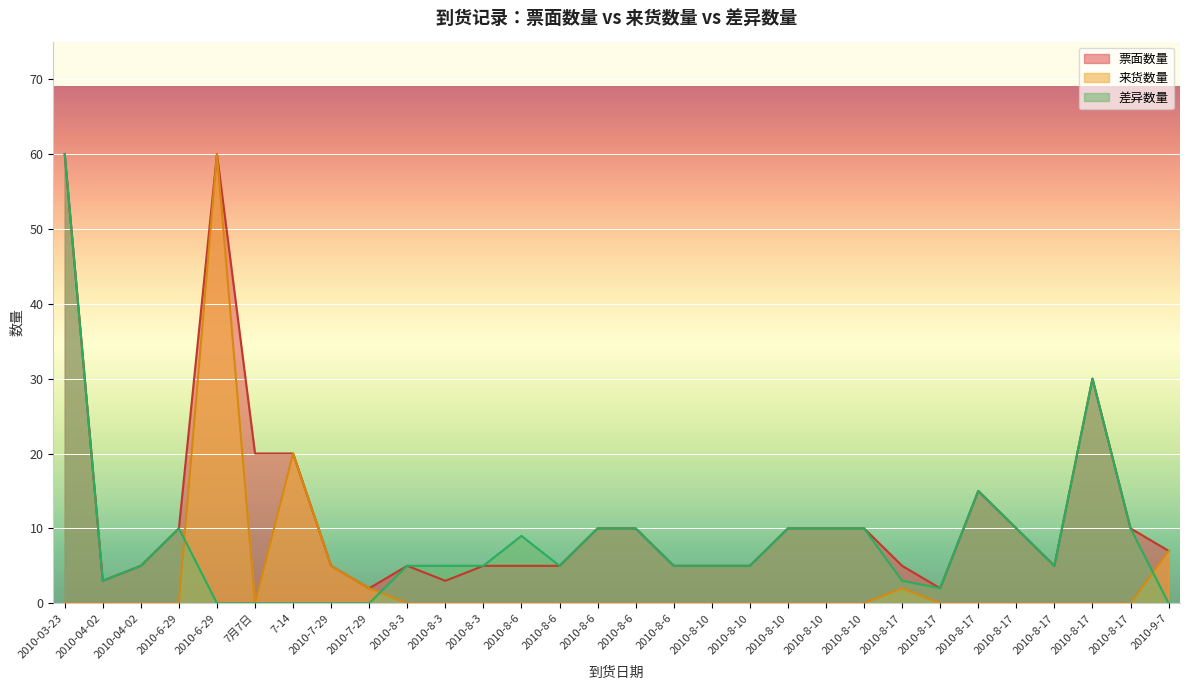

At which label is 差异数量 closest to 30?

2010-8-17